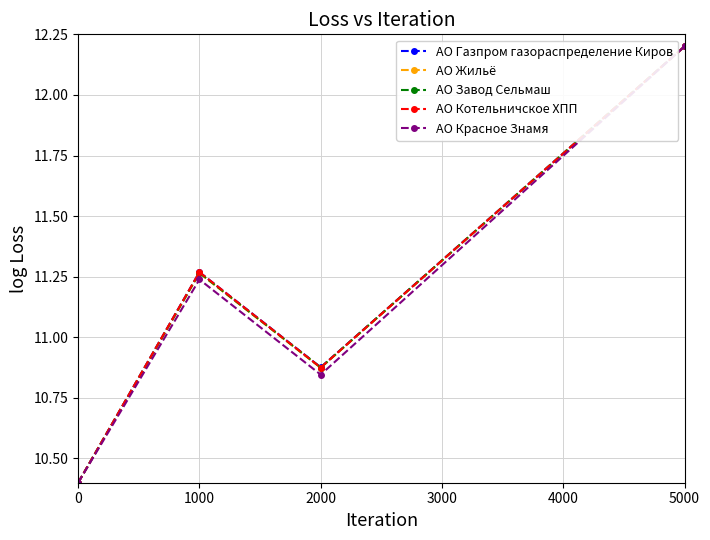

What is the highest value of the АО Красное Знамя series?

12.2